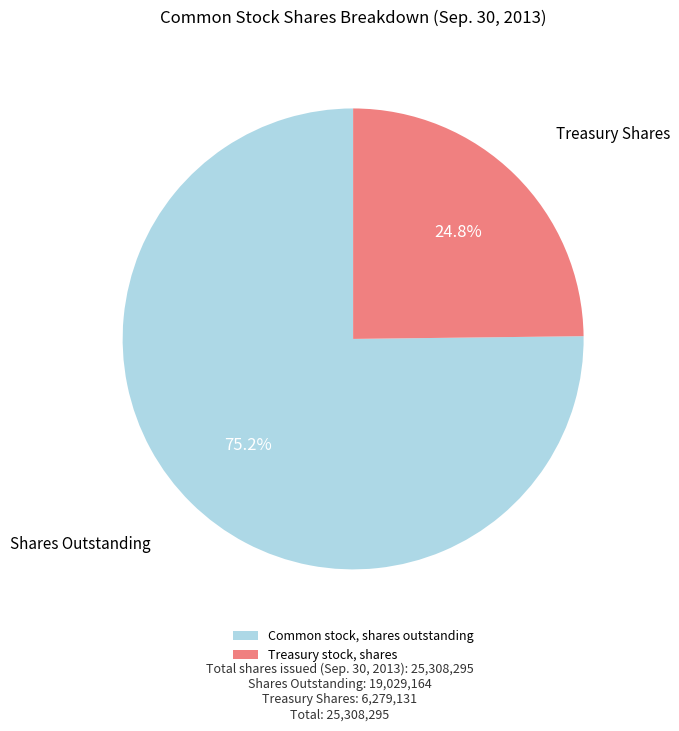

Rank the categories by value from highest to lowest.

Common stock, shares outstanding, Treasury stock, shares